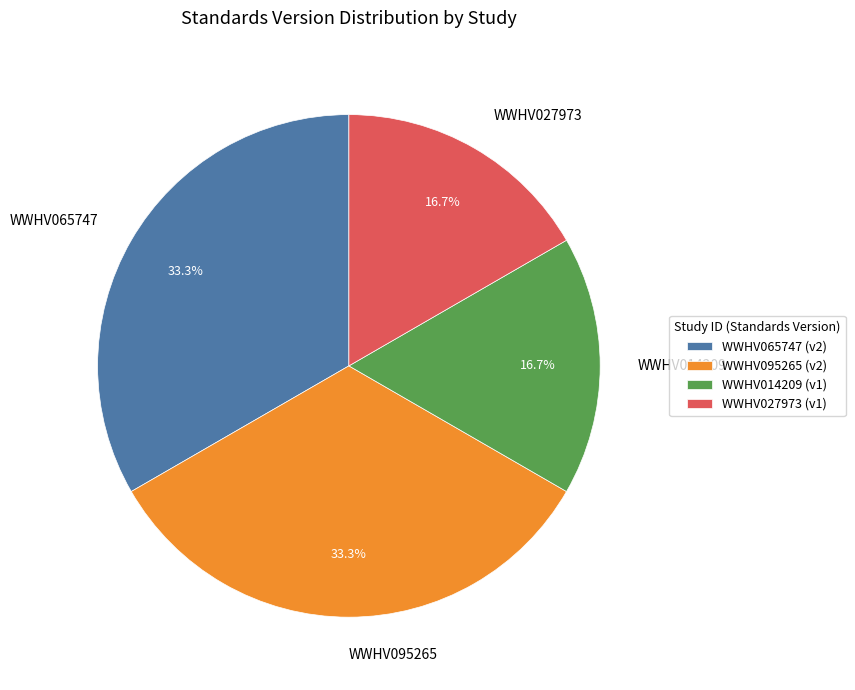

True or false: WWHV014209 accounts for 17% of the total.

True